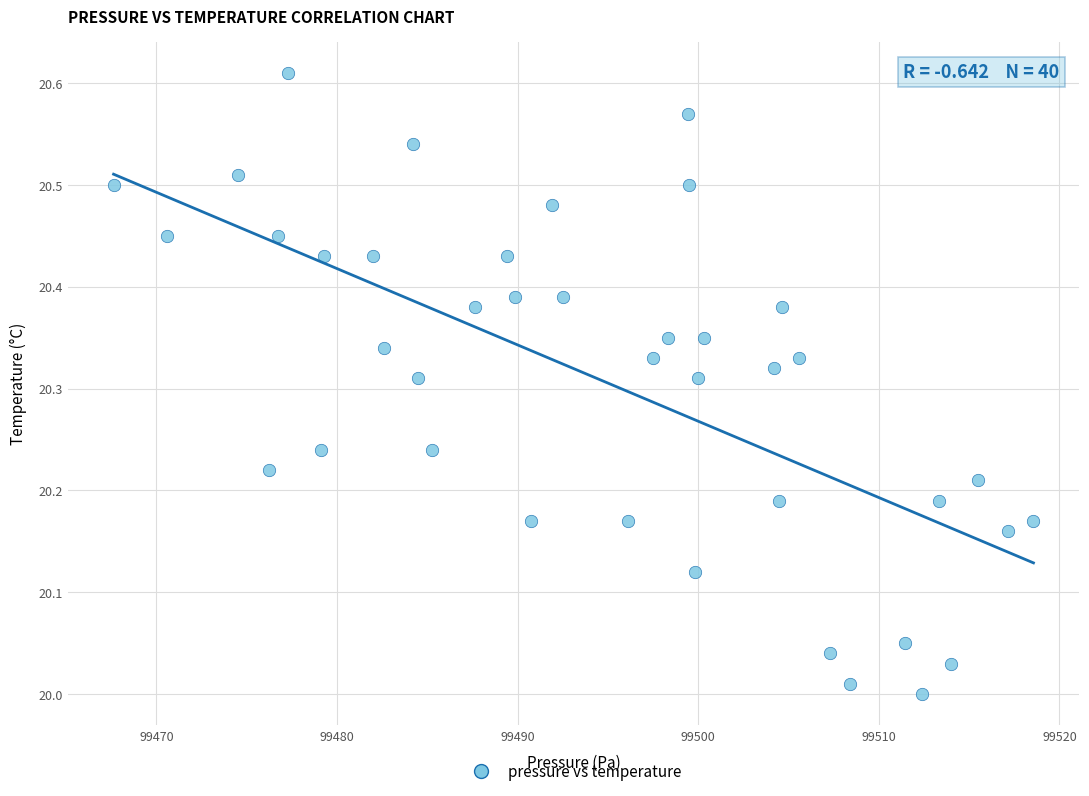

What is the range of X values (max minus min)?

50.9